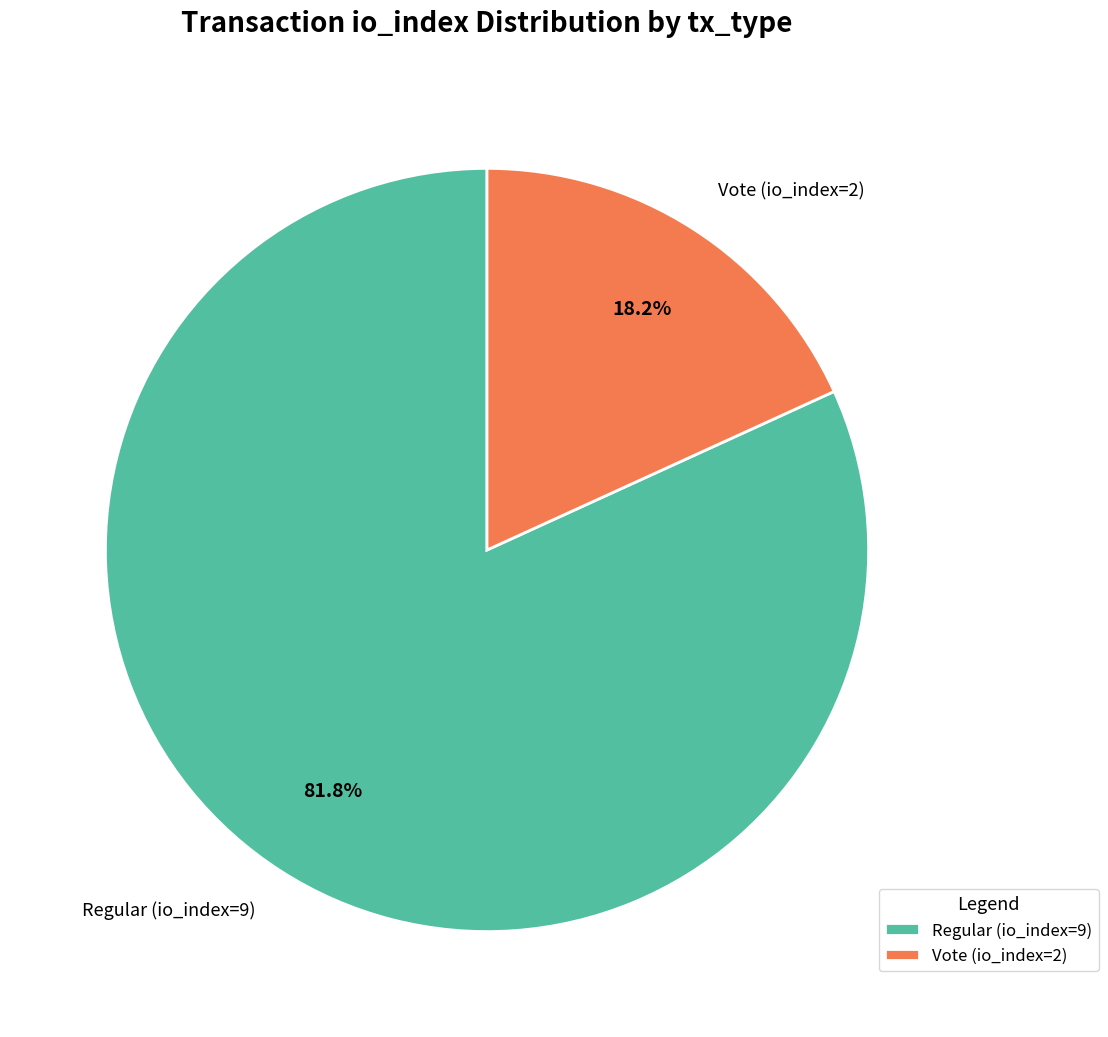

What is the ratio of the value at Regular (io_index=9) to the value at Vote (io_index=2)?

4.5